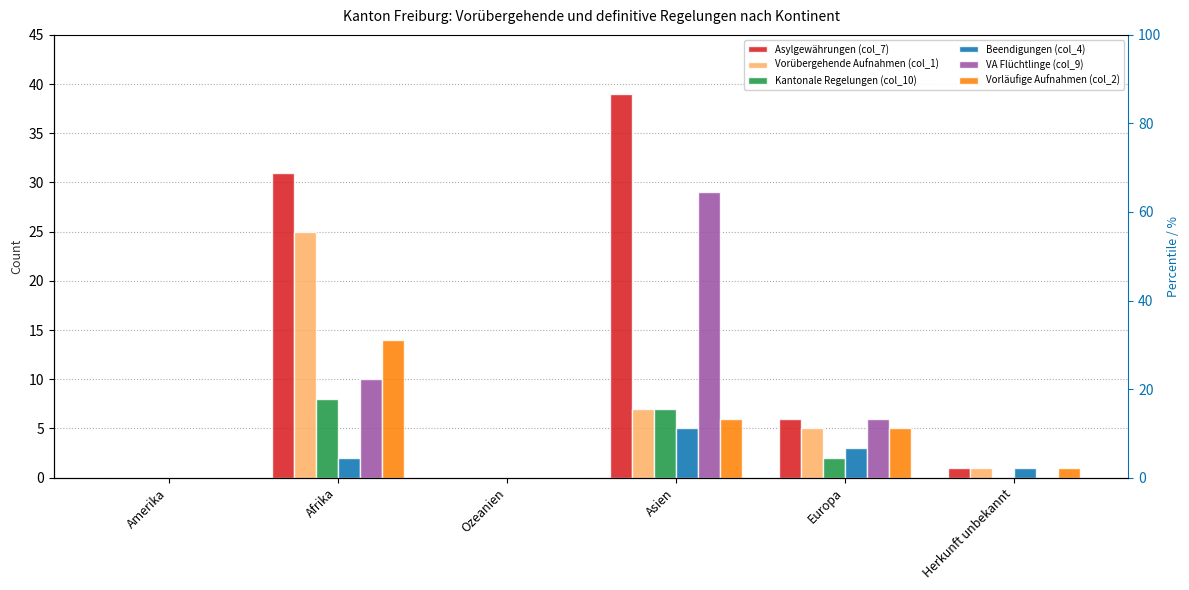

What are all the series names shown in the legend?

Asylgewährungen (col_7), Vorübergehende Aufnahmen (col_1), Kantonale Regelungen (col_10), Beendigungen (col_4), VA Flüchtlinge (col_9), Vorläufige Aufnahmen (col_2)